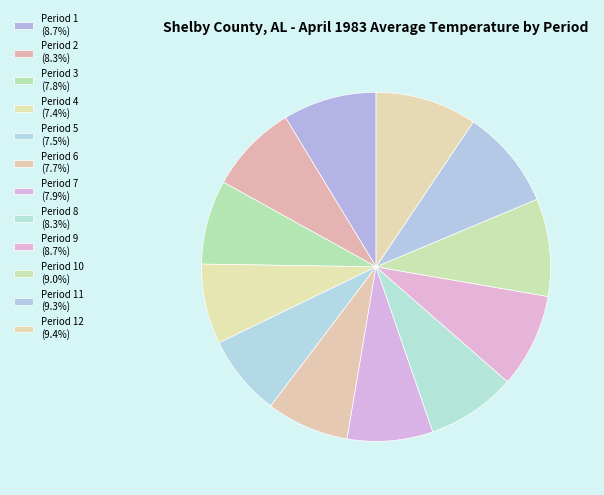

Is there a majority slice in this chart?

No